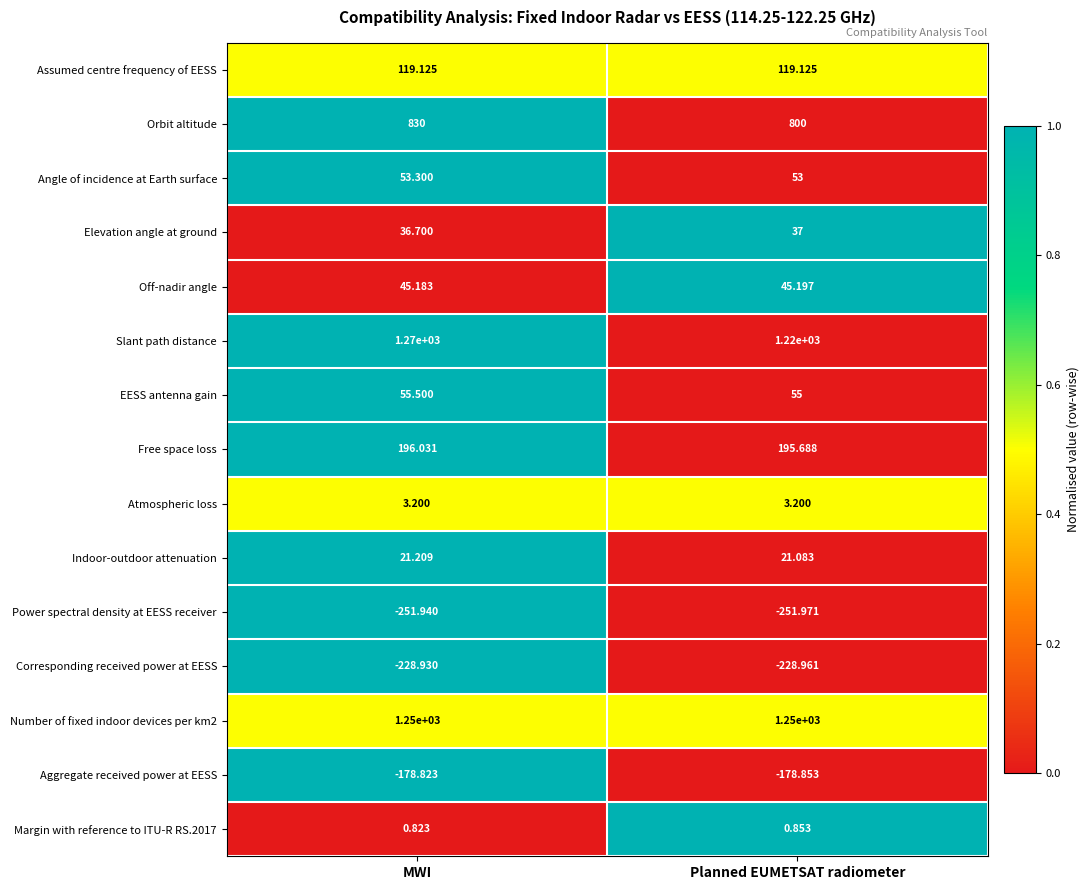

Is the value of Orbit altitude at Planned EUMETSAT radiometer greater than the value of Indoor-outdoor attenuation at Planned EUMETSAT radiometer?

Yes